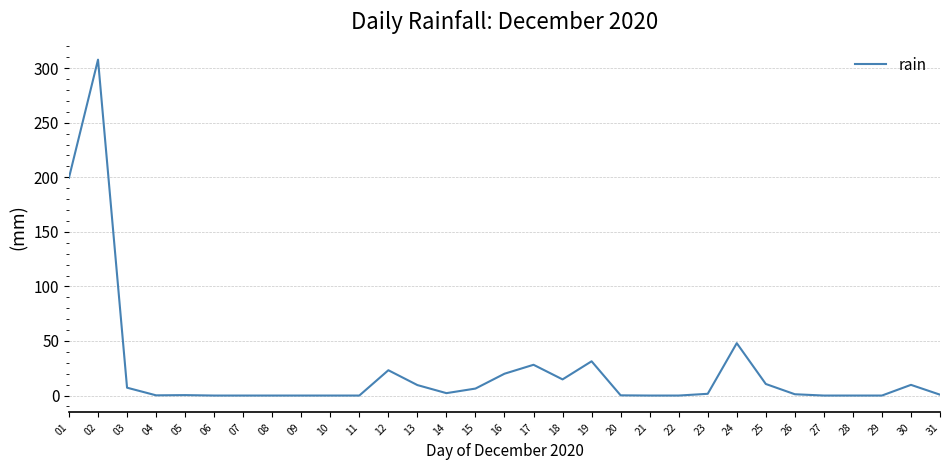

True or false: the data has more than 2 interior local peaks.

True